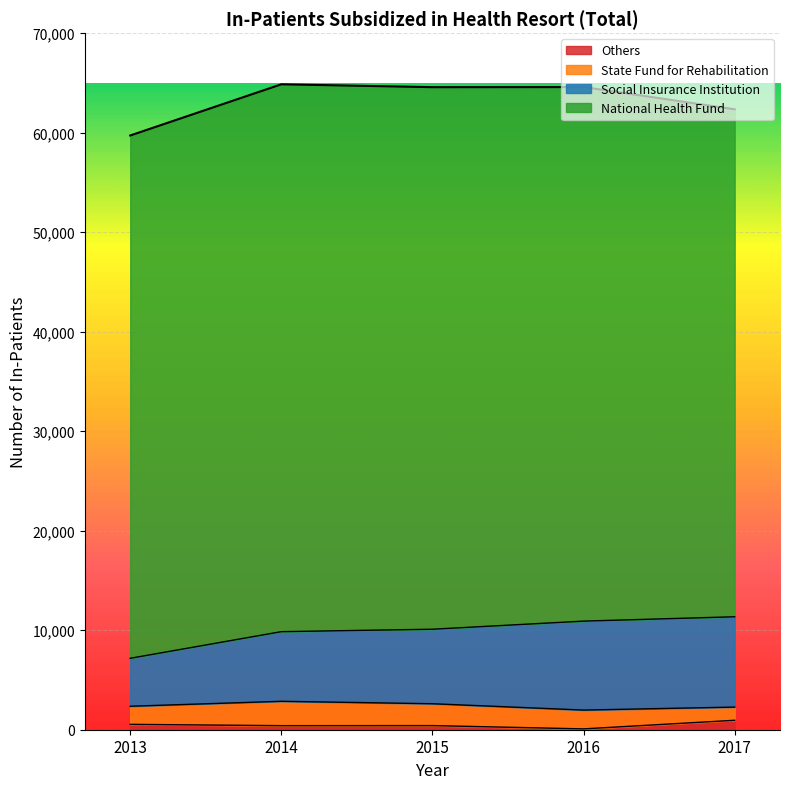

True or false: Others and Social Insurance Institution cross at least once.

False